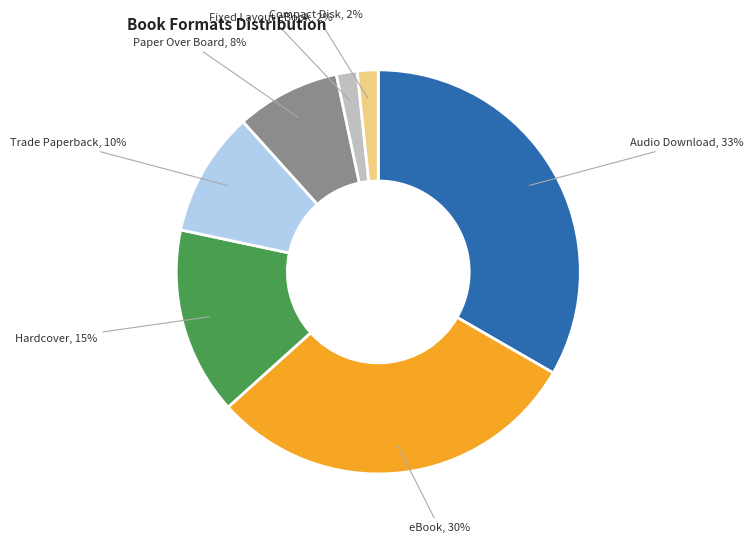

The eBook slice represents 20% of the pie. True or false?

False